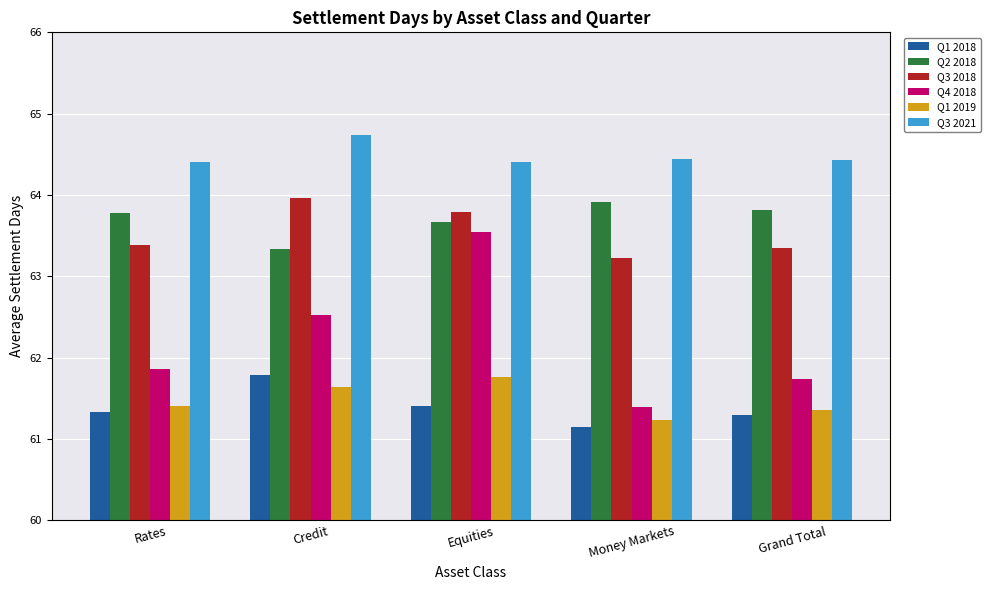

What is the sum of all Q1 2019 values?

307.4